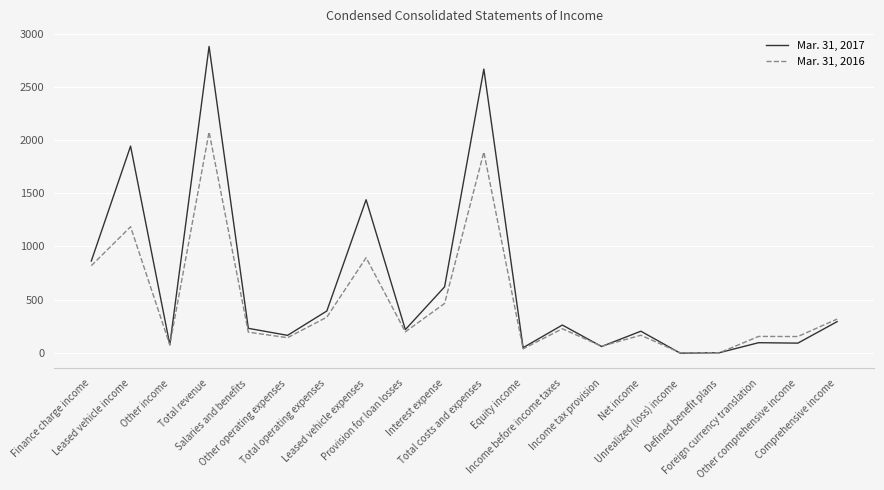

What are all the series names shown in the legend?

Mar. 31, 2017, Mar. 31, 2016